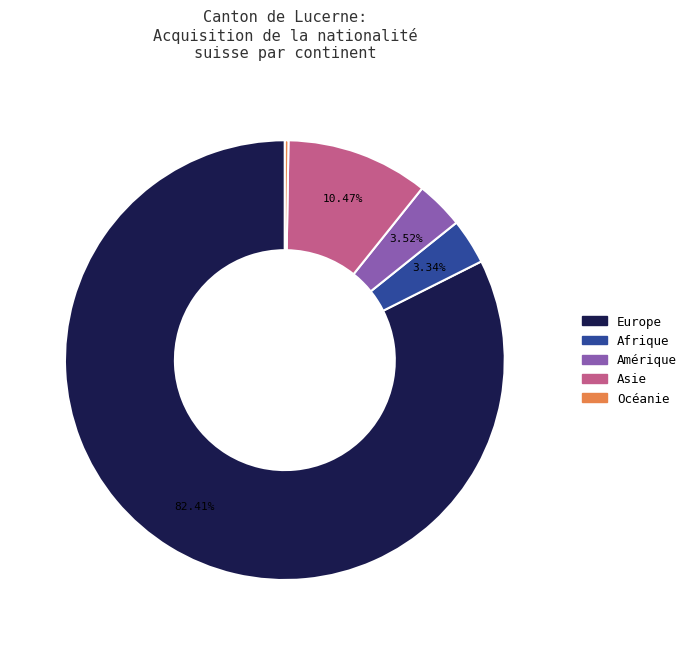

Does any single category account for the majority?

Yes